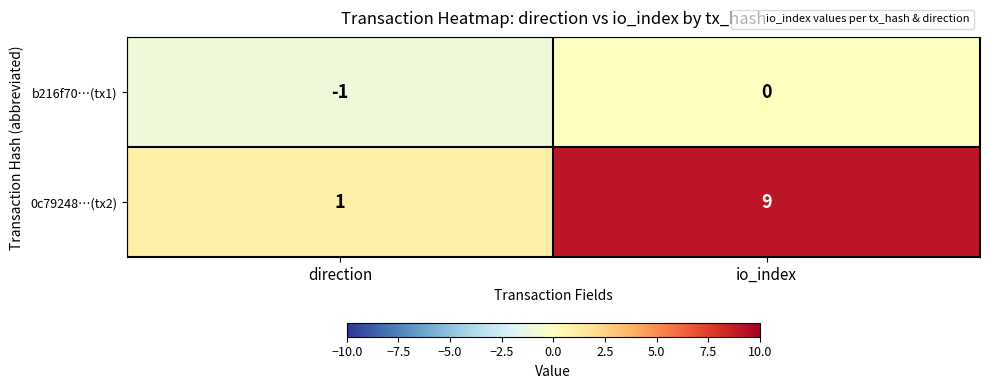

The value of b216f70…(tx1) at io_index is 0. True or false?

True